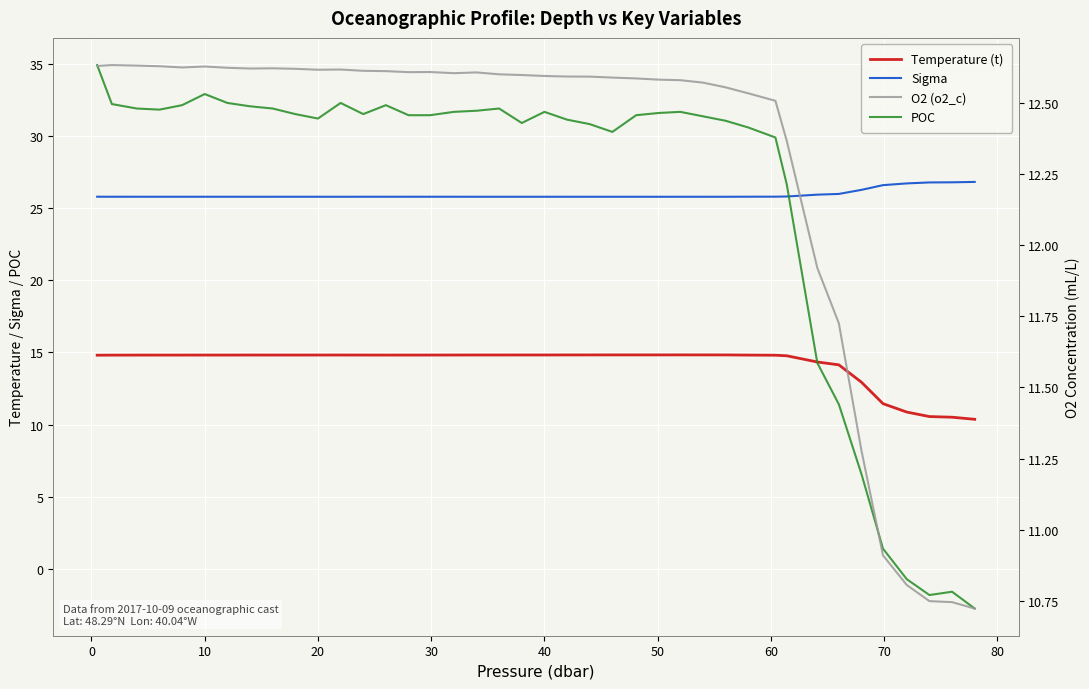

Reading left to right, what are all the values shown in this chart?

Temperature (t): 14.8	14.8	14.8	14.8	14.8	14.8	14.8	14.8	14.8	14.8	14.8	14.8	14.8	14.8	14.8	14.8	14.8	14.8	14.8	14.8	14.8	14.8	14.8	14.8	14.8	14.8	14.8	14.8	14.8	14.8	14.8	14.8	14.3	14.1	12.9	11.4	10.9	10.6	10.5	10.4
Sigma: 25.8	25.8	25.8	25.8	25.8	25.8	25.8	25.8	25.8	25.8	25.8	25.8	25.8	25.8	25.8	25.8	25.8	25.8	25.8	25.8	25.8	25.8	25.8	25.8	25.8	25.8	25.8	25.8	25.8	25.8	25.8	25.8	25.9	26.0	26.3	26.6	26.7	26.8	26.8	26.8
POC: 34.9	32.2	31.9	31.8	32.1	32.9	32.3	32.0	31.9	31.5	31.2	32.3	31.5	32.1	31.4	31.4	31.7	31.7	31.9	30.9	31.7	31.1	30.8	30.3	31.4	31.6	31.7	31.3	31.0	30.6	29.9	26.6	14.3	11.4	6.6	1.4	-0.7	-1.8	-1.6	-2.7
O2 (o2_c): 12.6	12.6	12.6	12.6	12.6	12.6	12.6	12.6	12.6	12.6	12.6	12.6	12.6	12.6	12.6	12.6	12.6	12.6	12.6	12.6	12.6	12.6	12.6	12.6	12.6	12.6	12.6	12.6	12.6	12.5	12.5	12.4	11.9	11.7	11.3	10.9	10.8	10.7	10.7	10.7